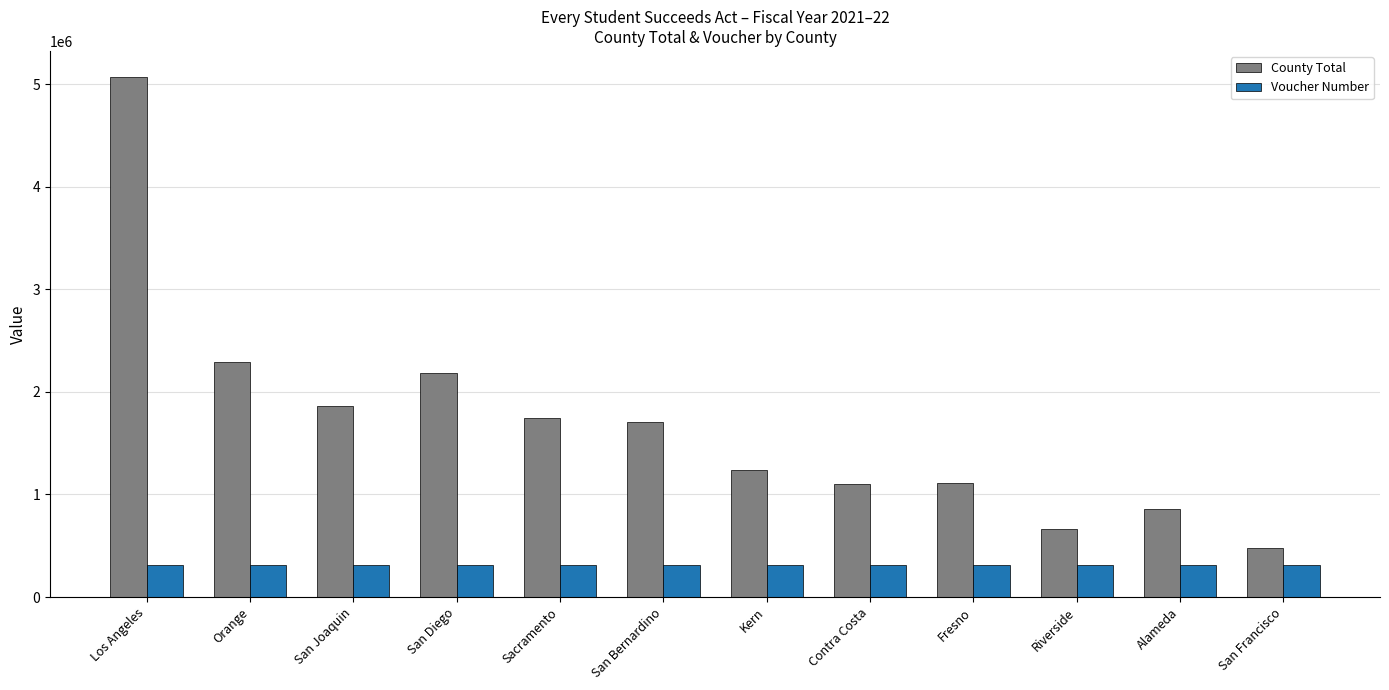

Which label corresponds to the largest value in the chart?

Los Angeles